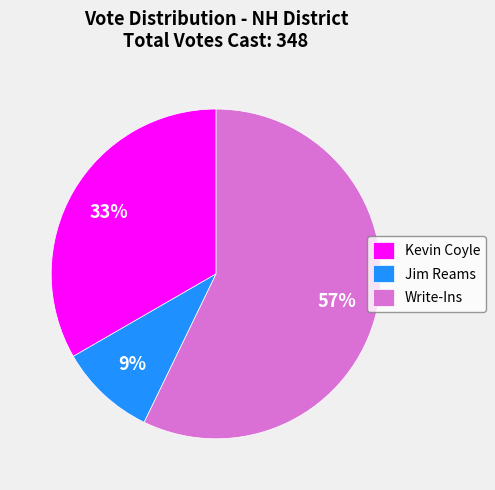

Is it true that Write-Ins is 57% of the pie?

True